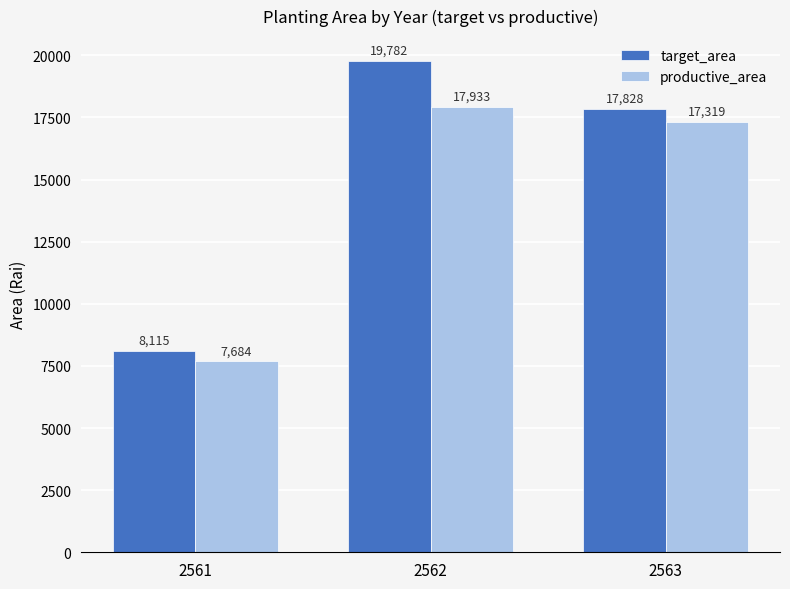

The target_area series shows 11402 at 2561. True or false?

False